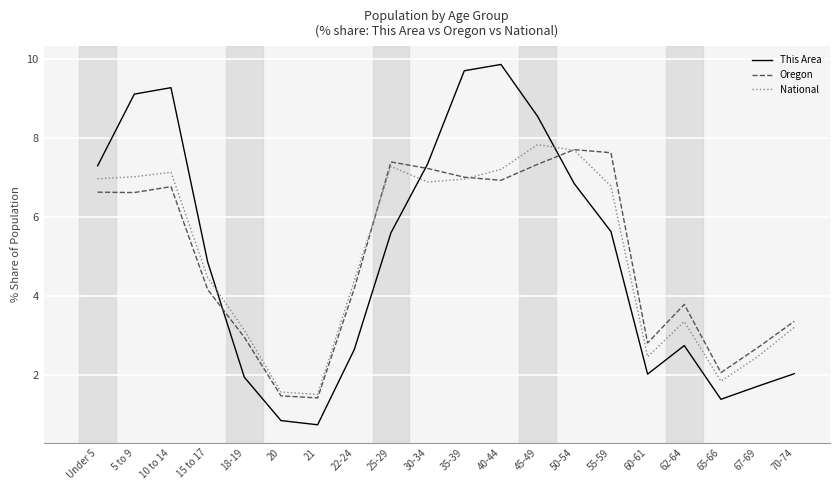

Which category has the highest value across all series?

40-44